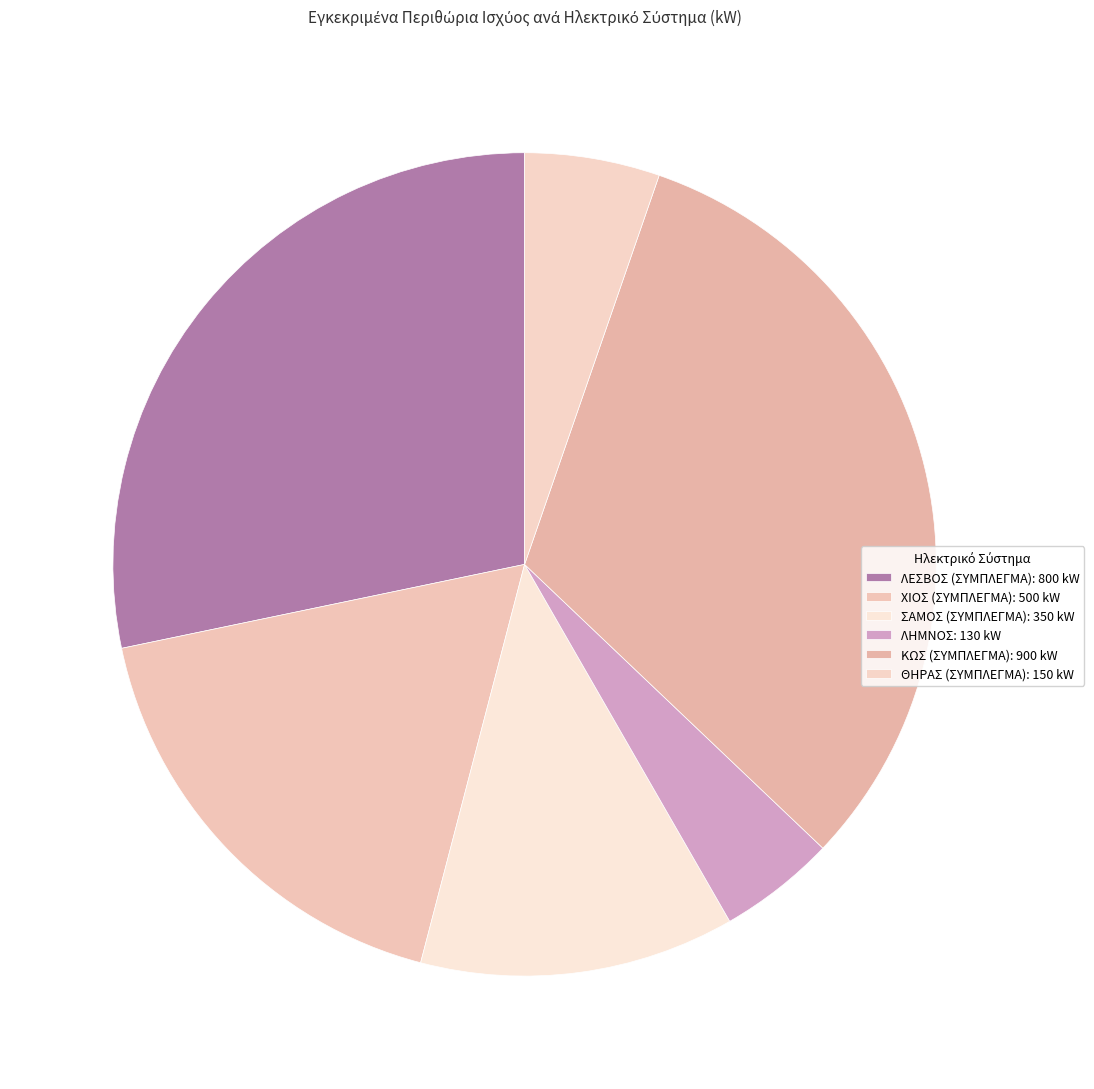

To the nearest percent, what percentage of the pie is ΚΩΣ (ΣΥΜΠΛΕΓΜΑ)?

32%